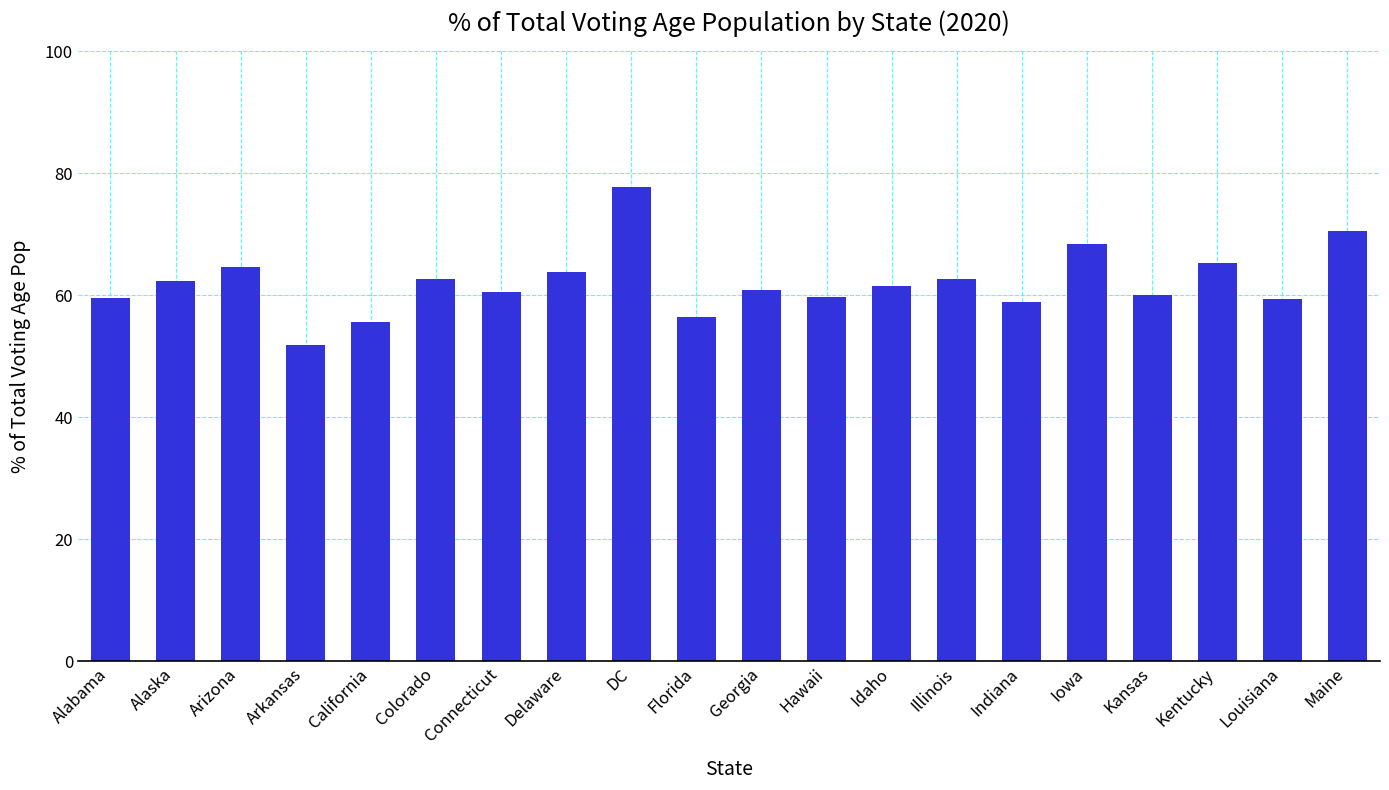

What value does the data have at Maine?

70.5